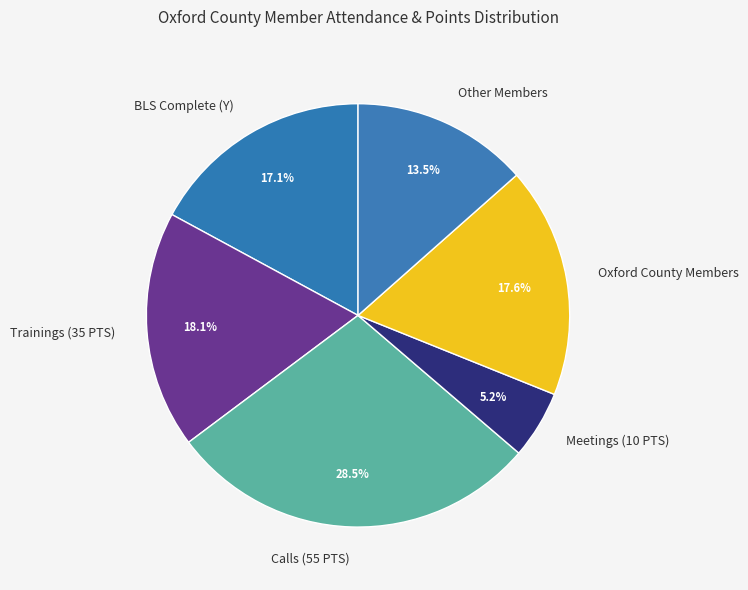

To the nearest percent, what is the difference between the largest and smallest slice percentages?

23%